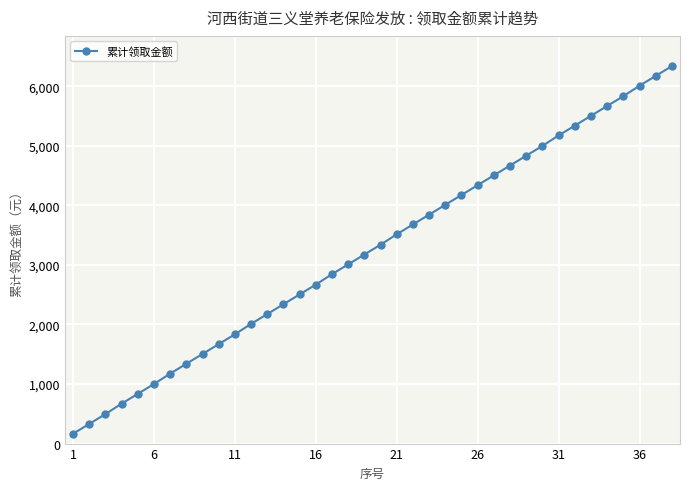

True or false: the data has more than 0 interior local peaks.

False